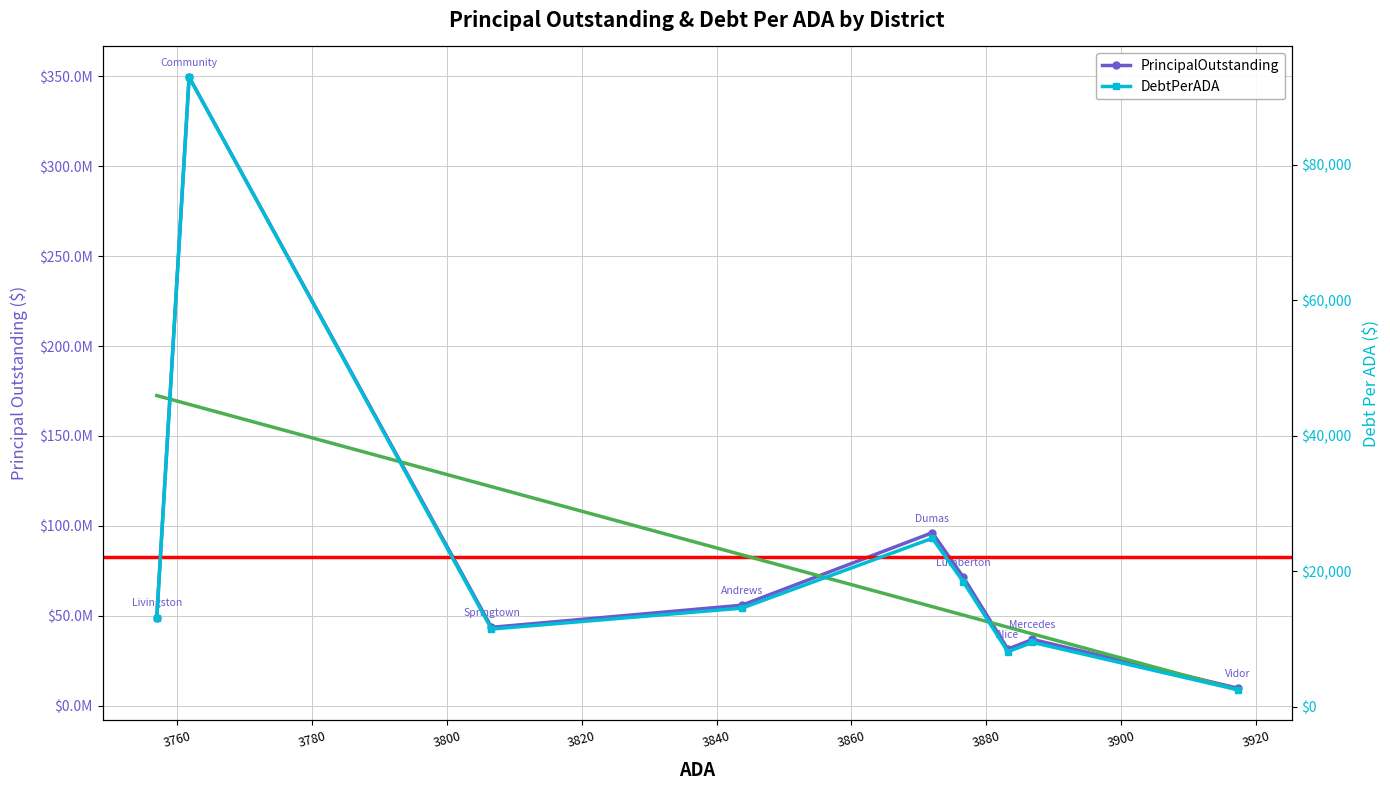

At which label is DebtPerADA closest to 47711?

Dumas ISD